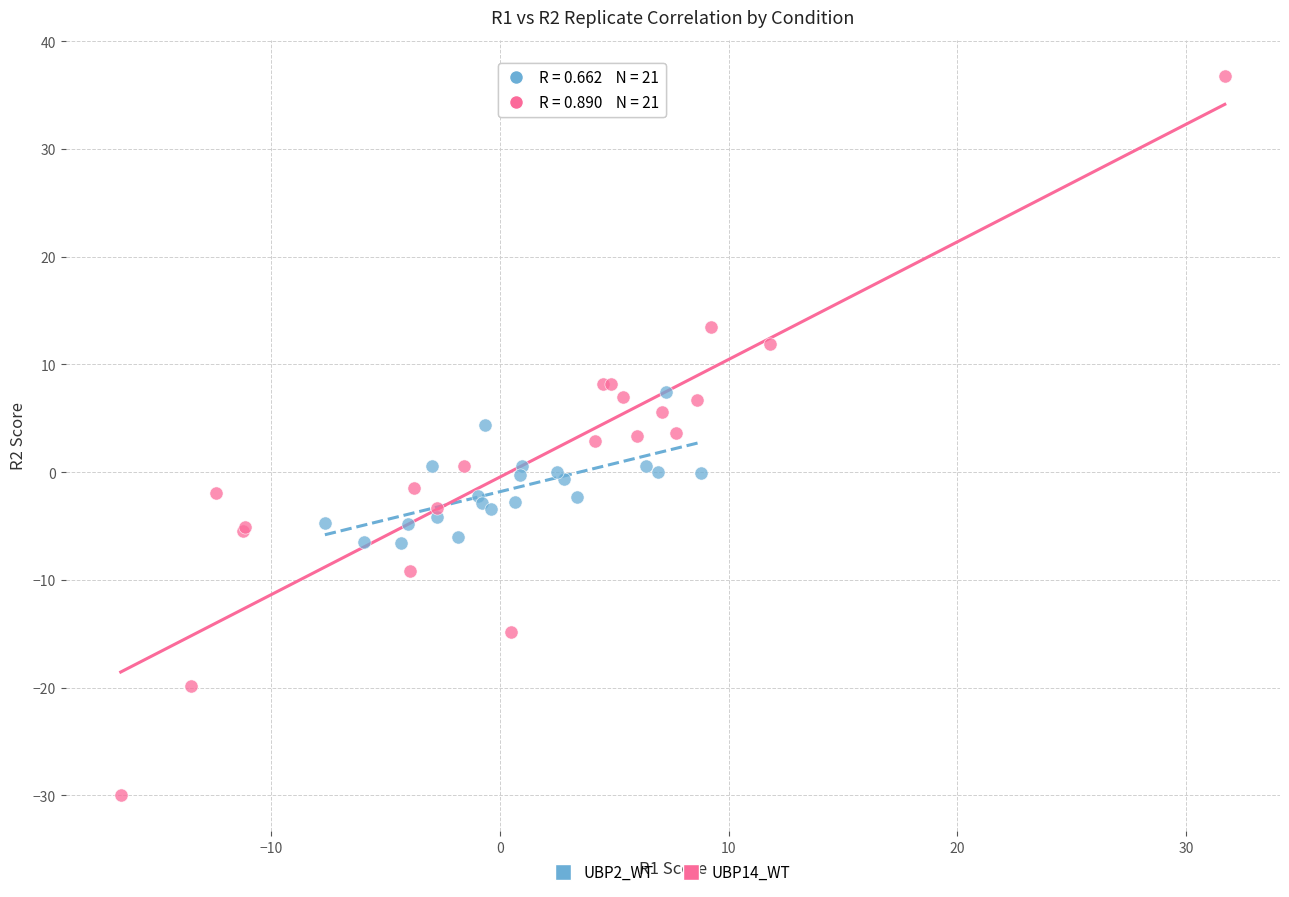

Which series has the largest Y range (max minus min)?

UBP14_WT